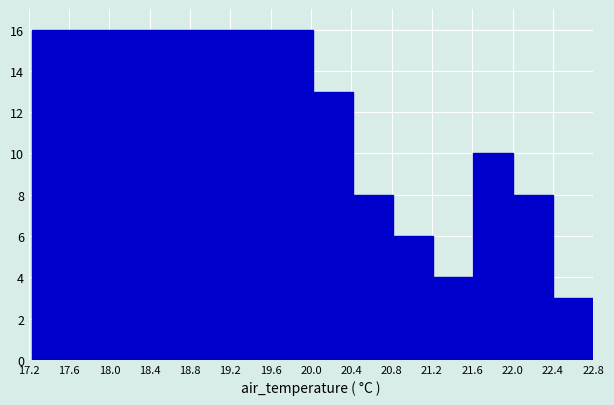

Reading left to right, list every bar in this chart as the range it spans on the x-axis followed by its height. Neither the bar edges nor the heights are printed on the chart, so give them approximately, as read against the axes.

17.25 to 17.65: 16
17.65 to 18.05: 16
18.05 to 18.40: 16
18.40 to 18.80: 16
18.80 to 19.20: 16
19.20 to 19.60: 16
19.60 to 20.00: 16
20.00 to 20.40: 13
20.40 to 20.80: 8
20.80 to 21.20: 6
21.20 to 21.60: 4
21.60 to 22.00: 10
22.00 to 22.40: 8
22.40 to 22.80: 3